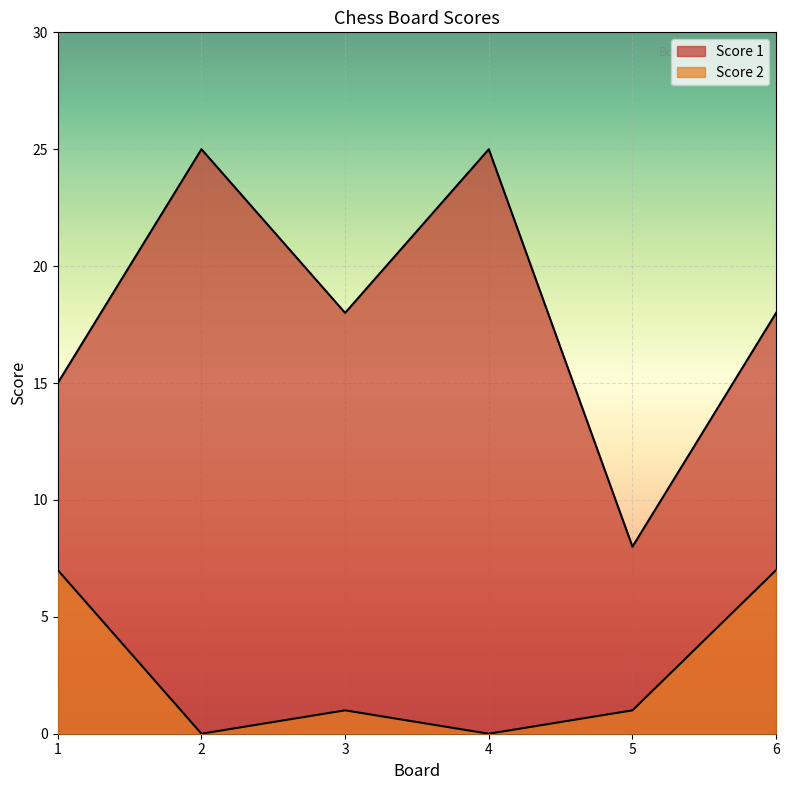

Which series has the largest total across all categories?

Score 1